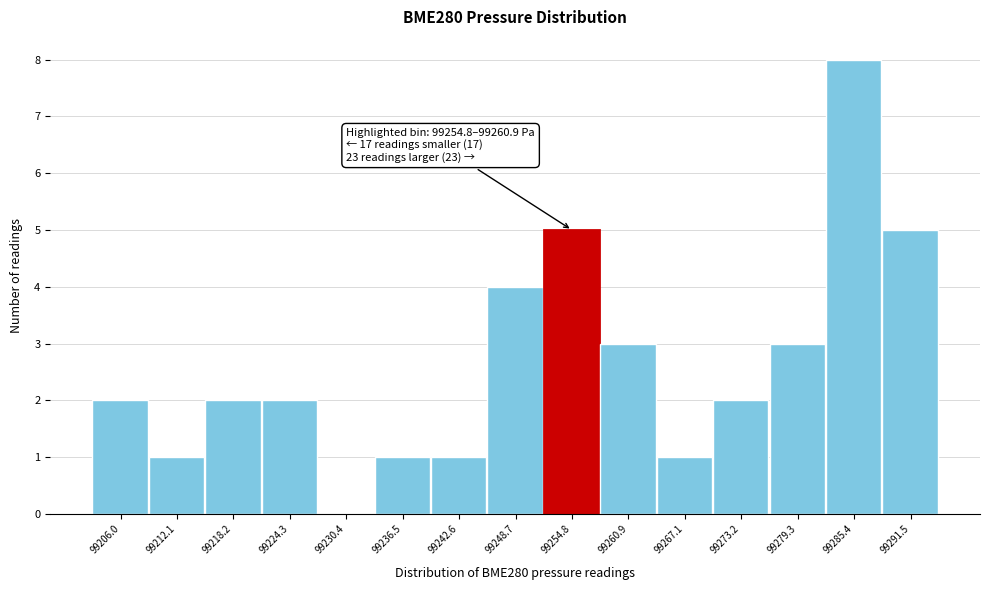

Reading right to left, list all the values displayed in this chart.

99291.5=5	99285.4=8	99279.3=3	99273.2=2	99267.1=1	99260.9=3	99254.8=5	99248.7=4	99242.6=1	99236.5=1	99230.4=0	99224.3=2	99218.2=2	99212.1=1	99206.0=2